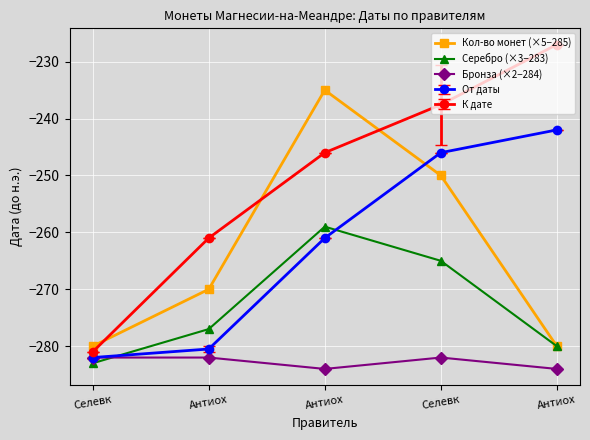

How many lines are shown in the chart?

5